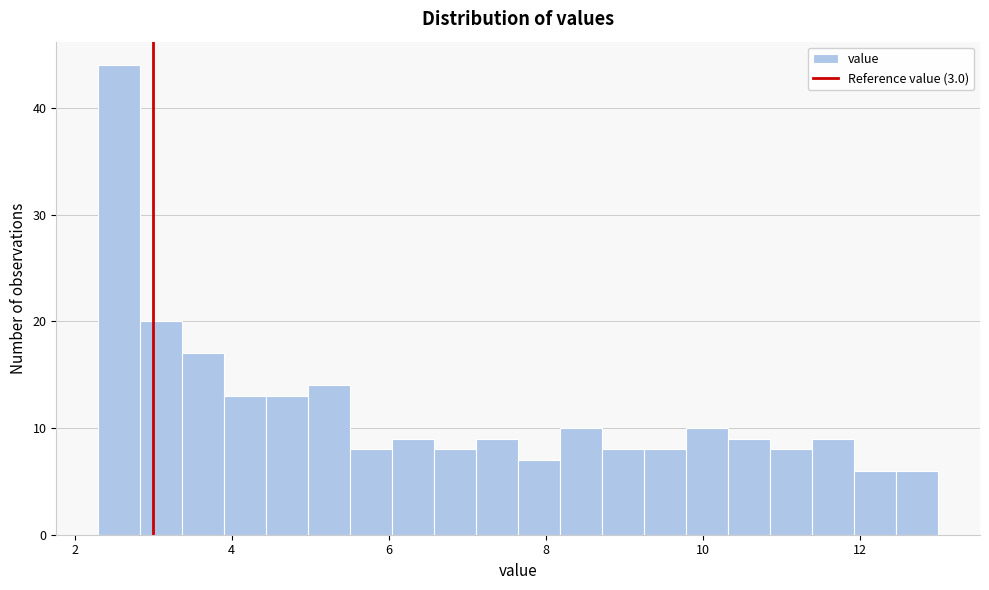

Read against the x-axis, roughly where is the centre of the tallest bar?

2.6